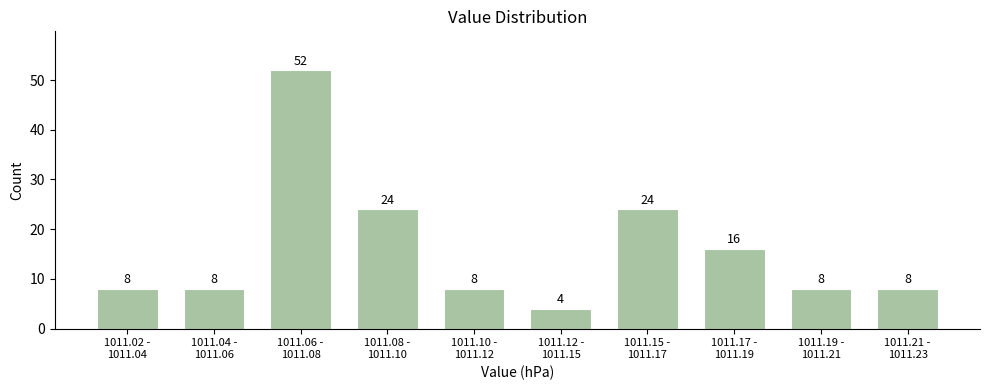

Reading left to right, transcribe all the data shown in this chart.

8	8	52	24	8	4	24	16	8	8